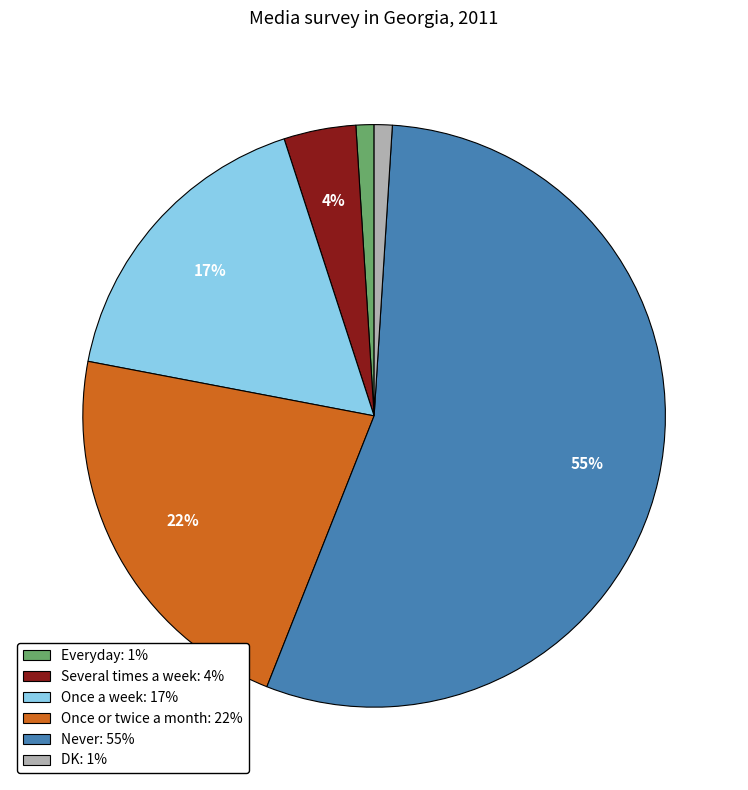

To the nearest percent, what portion does Once or twice a month: 22% represent?

22%